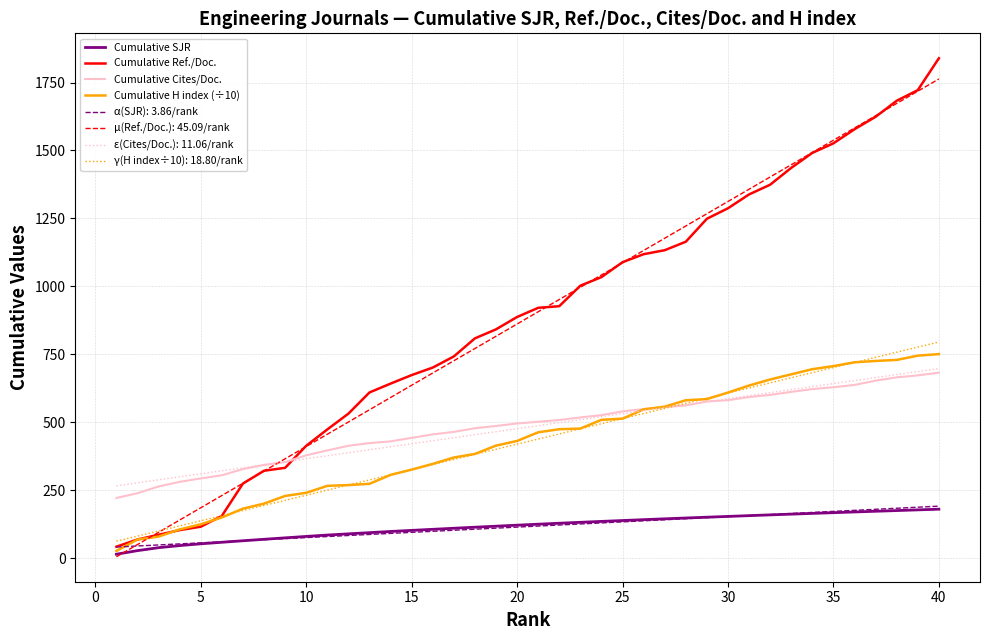

Which series has the largest range (max minus min)?

Cumulative Ref./Doc.